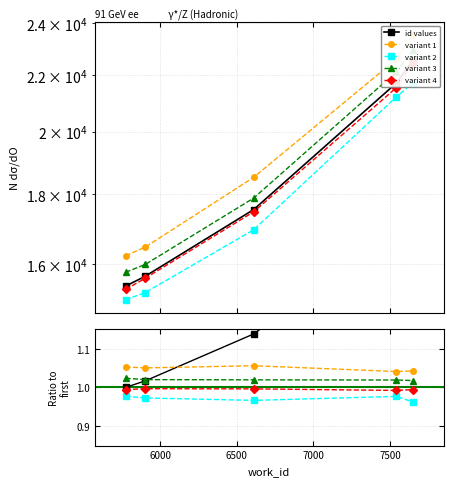

What is the value of the variant 3 point at the 1st from the left?

1.0